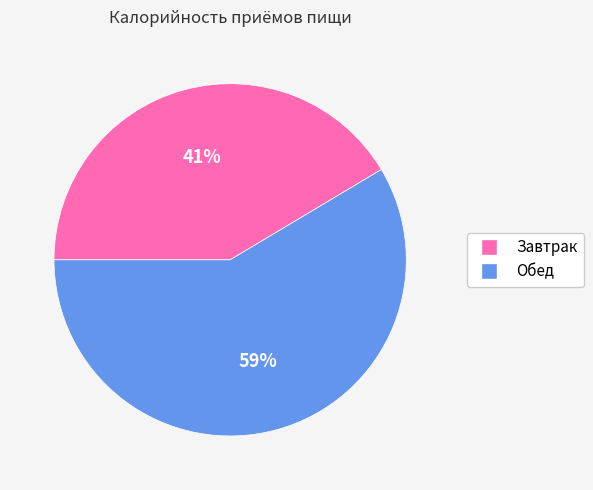

Combined, do Завтрак and Обед account for over 50%?

Yes